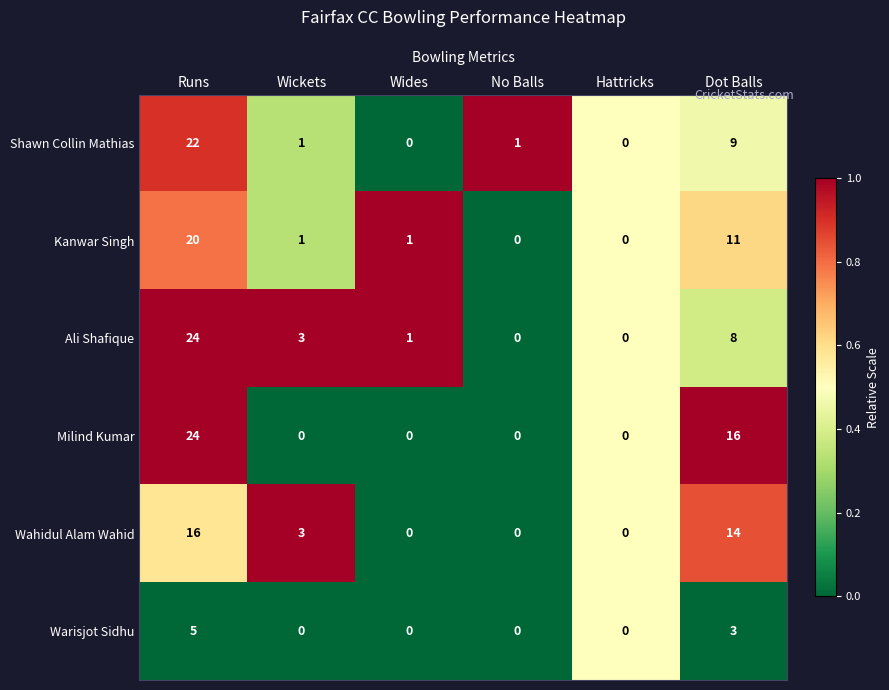

Which category has the highest value across all series?

Runs